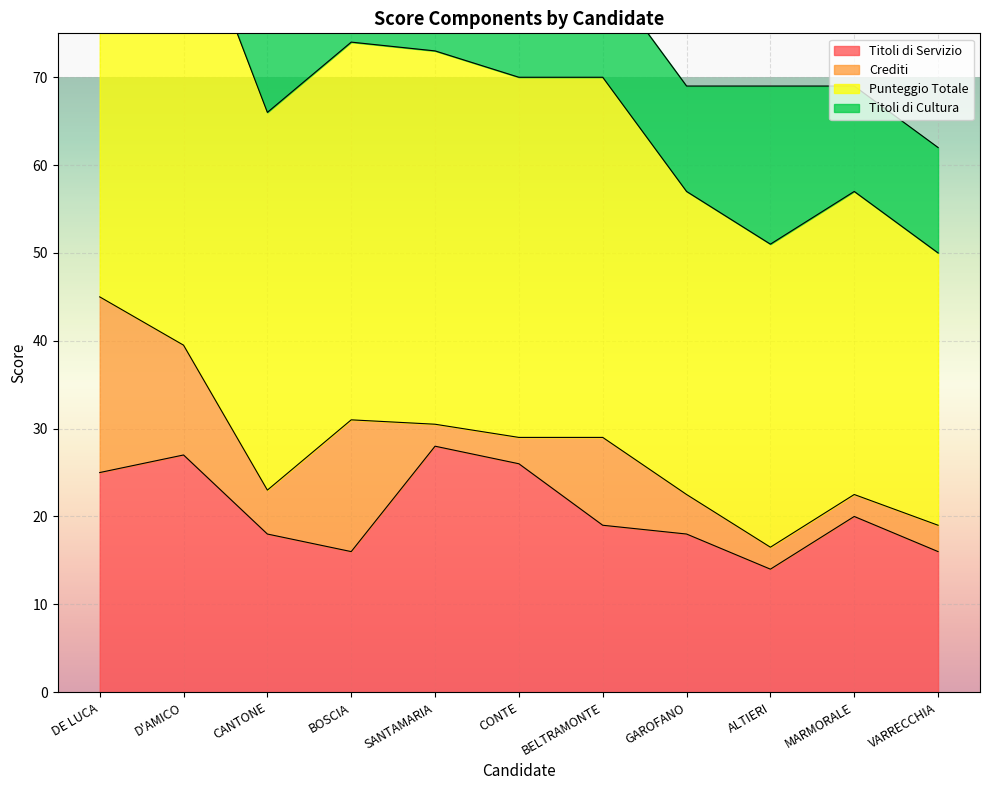

What is the sum of all Titoli di Servizio values?

227